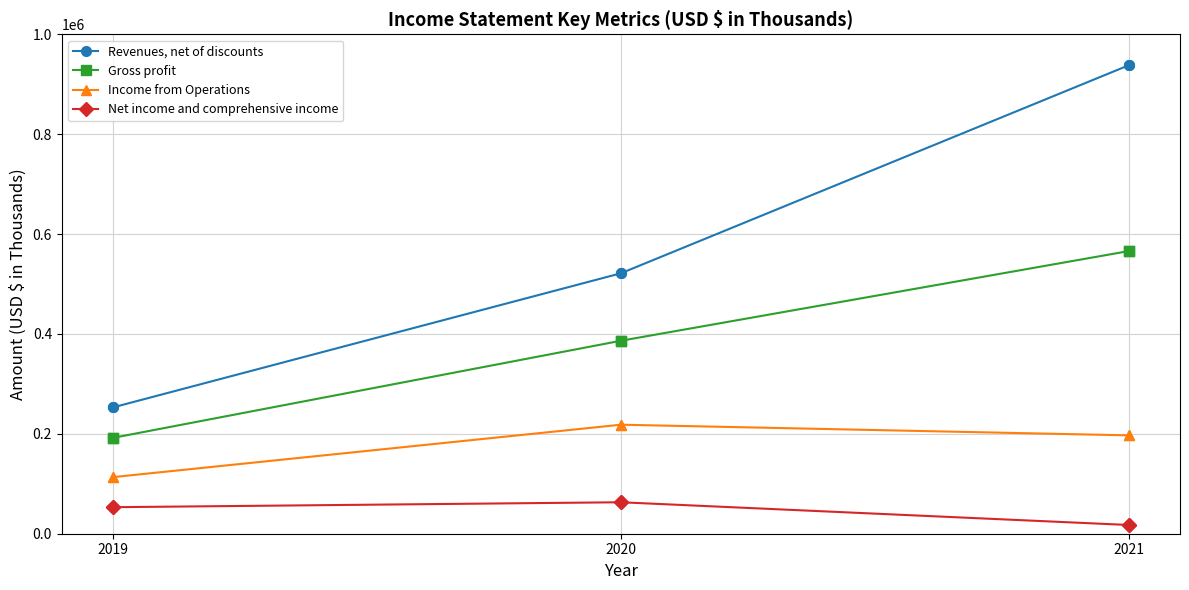

Between 2019 and 2021, which series saw the biggest shift?

Revenues, net of discounts